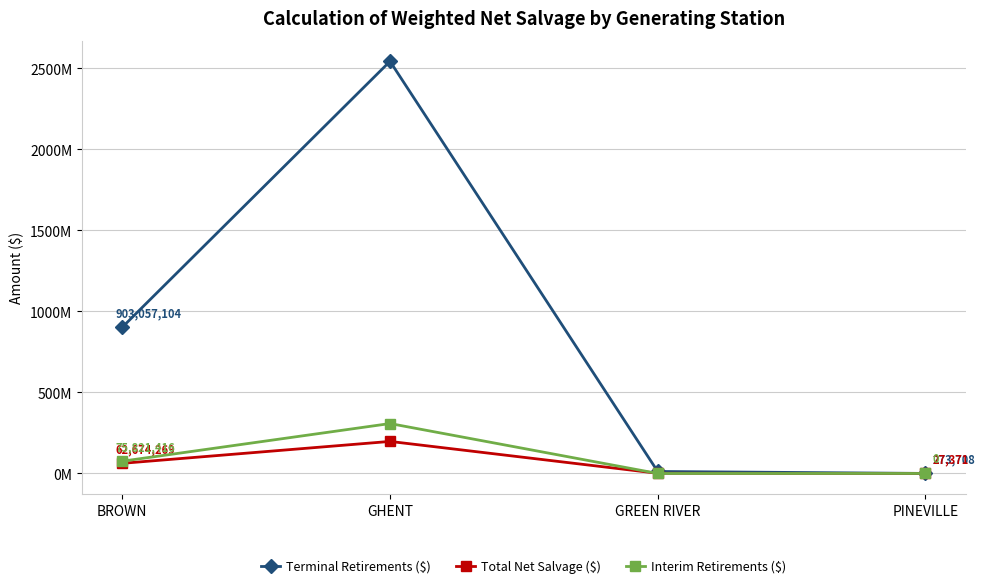

Is this an area chart (filled region under the line)?

No